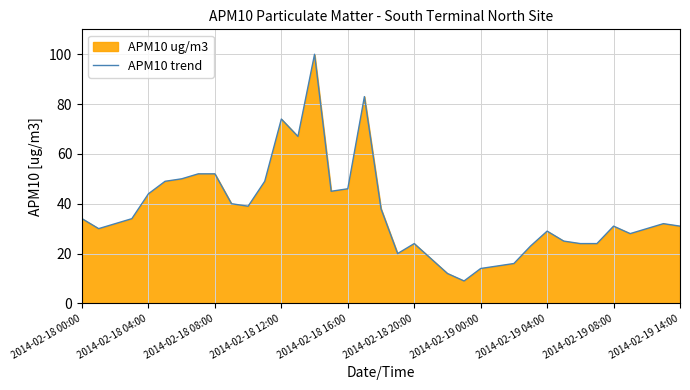

The value at 2014-02-19 08:00 is 81. True or false?

False